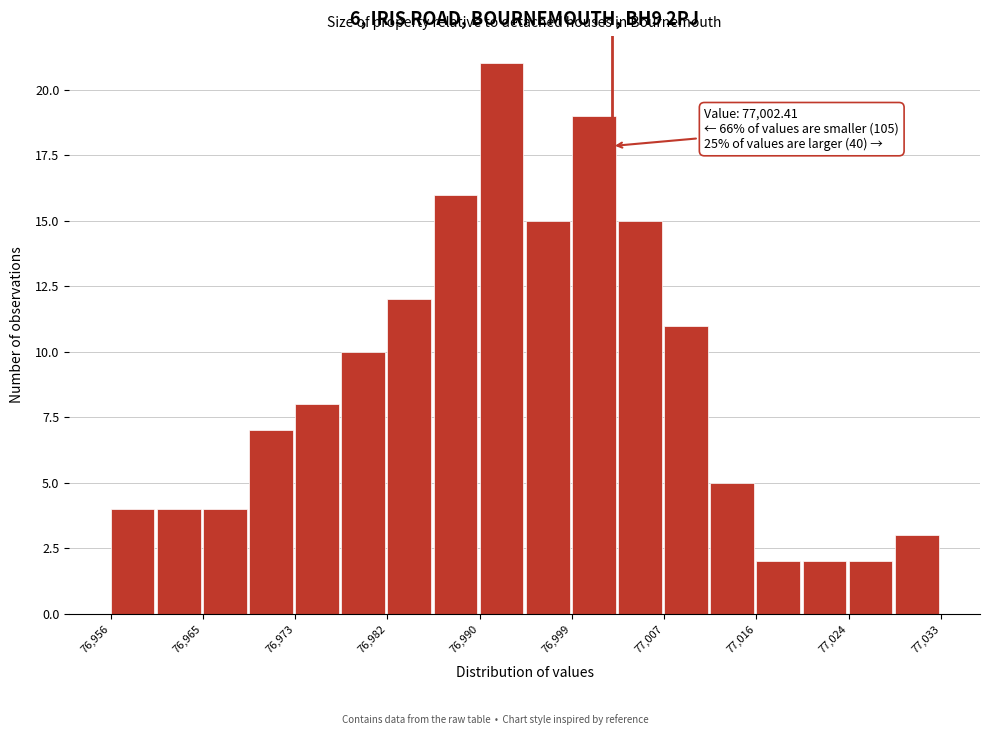

Which range on the x-axis has the tallest bar?

76990 to 76994